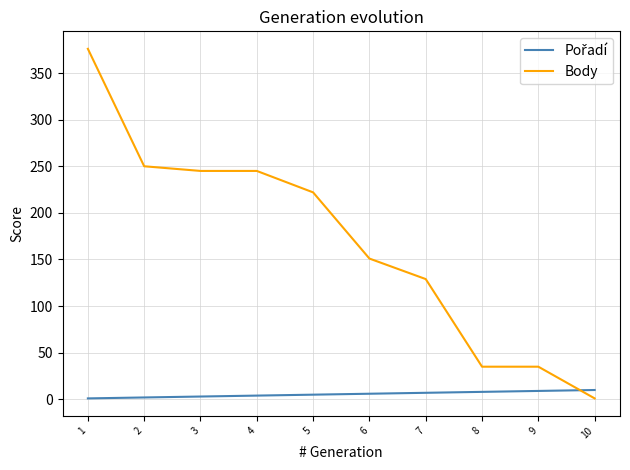

Which series has the largest range (max minus min)?

Body